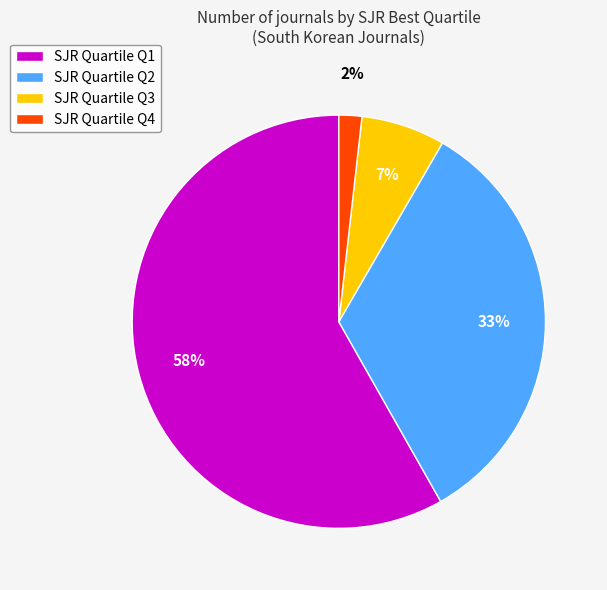

Rank the categories by value from lowest to highest.

SJR Quartile Q4, SJR Quartile Q3, SJR Quartile Q2, SJR Quartile Q1